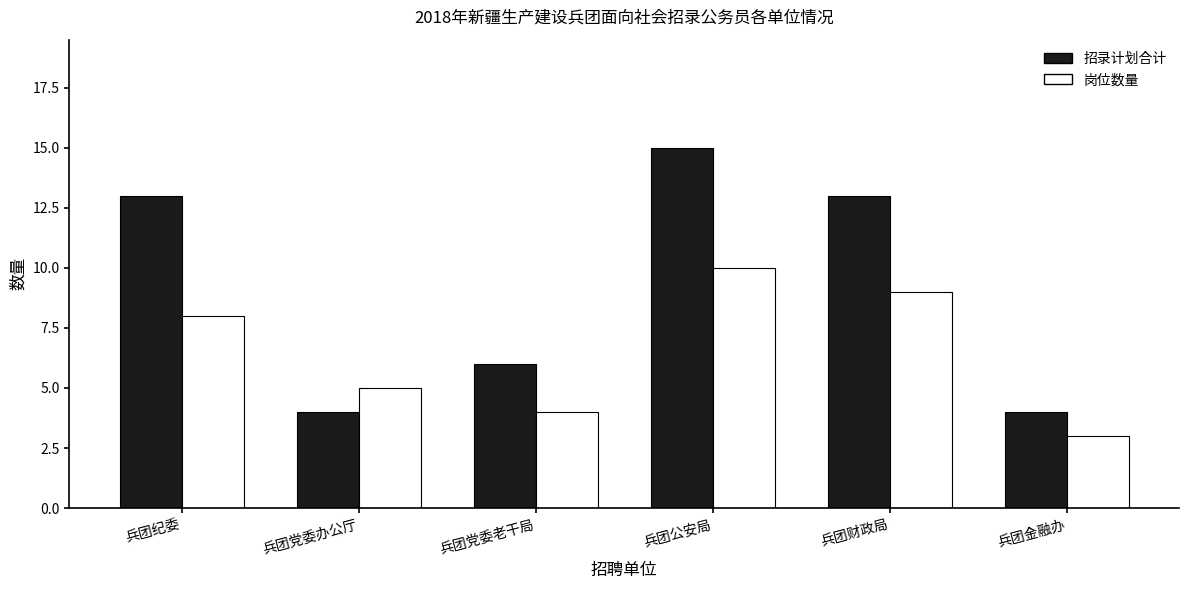

What is the approximate value of 招录计划合计 at 兵团党委老干局?

6